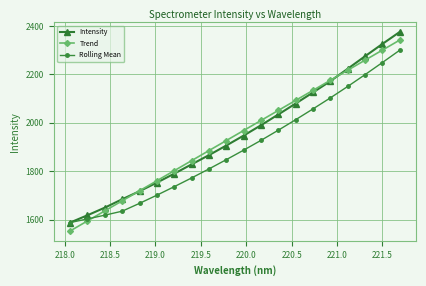

What is the minimum value shown in the chart?

1553.1